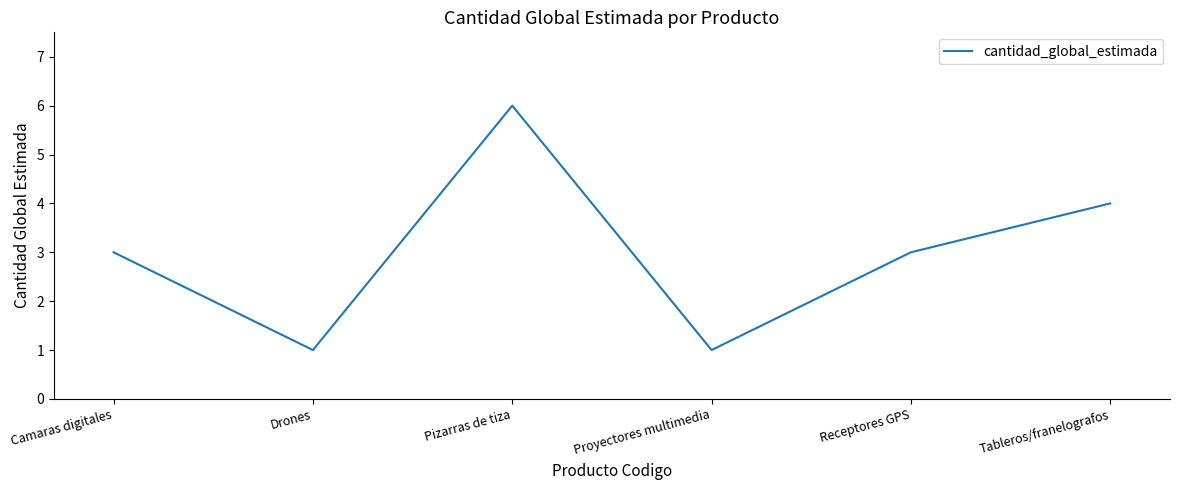

What value does the data have at Camaras digitales?

3